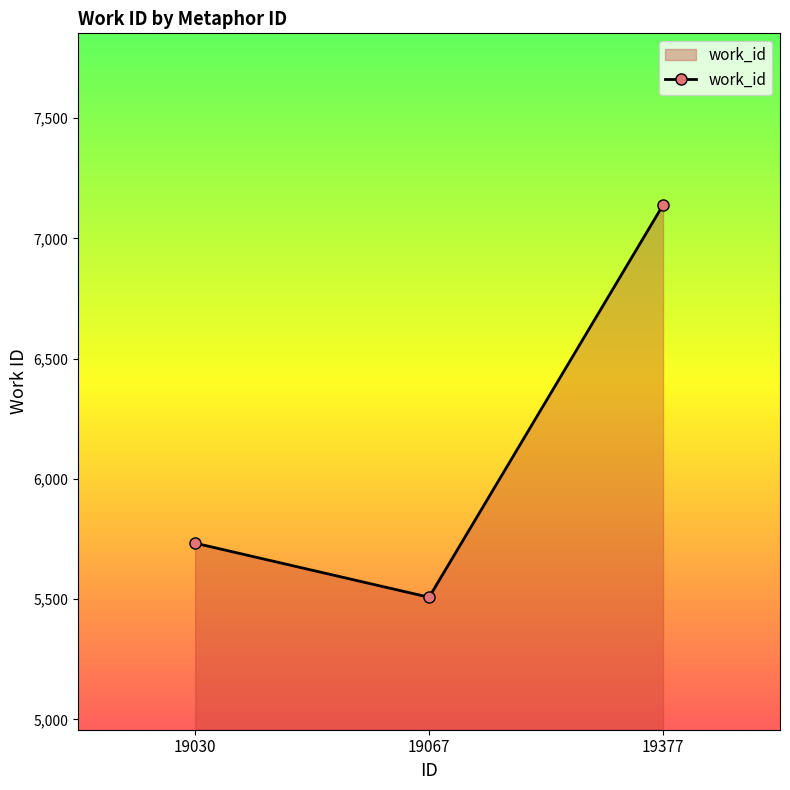

What is the change in value from 19030 to 19377?

+1406